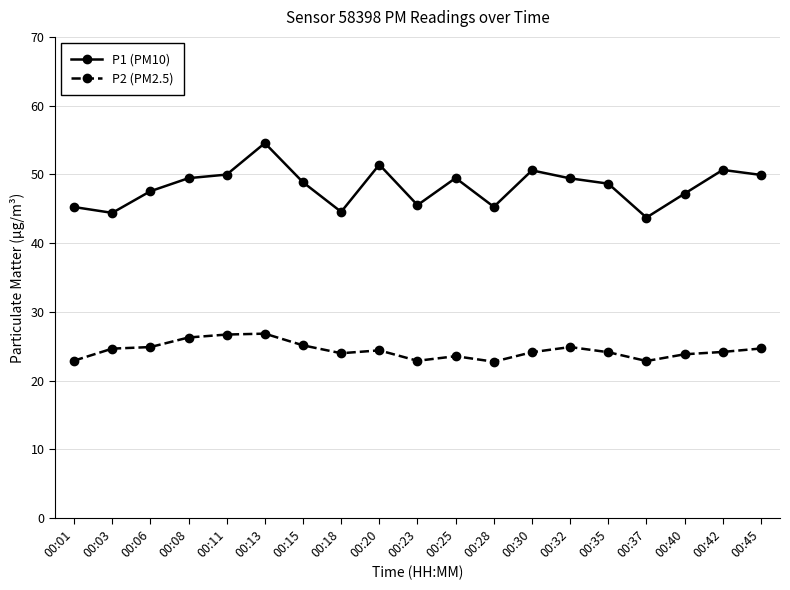

How many lines are shown in the chart?

2